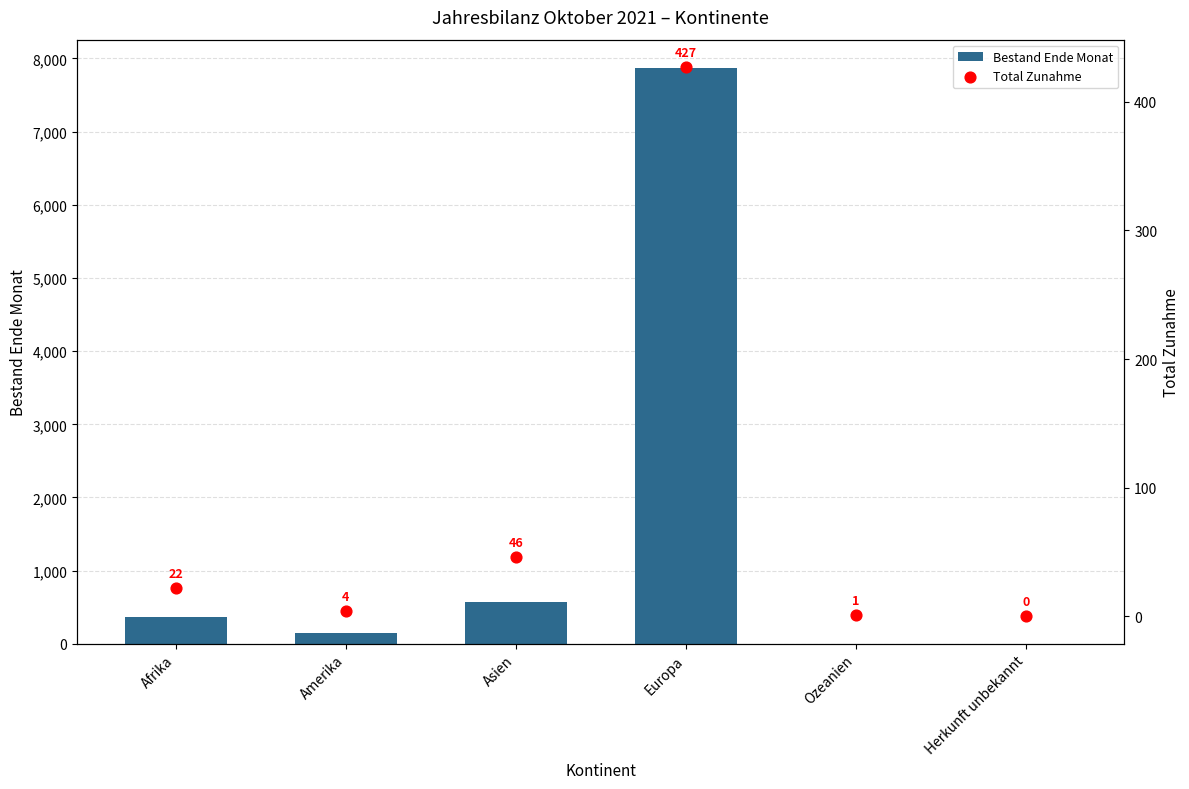

Which series has the largest total across all categories?

Bestand Ende Monat